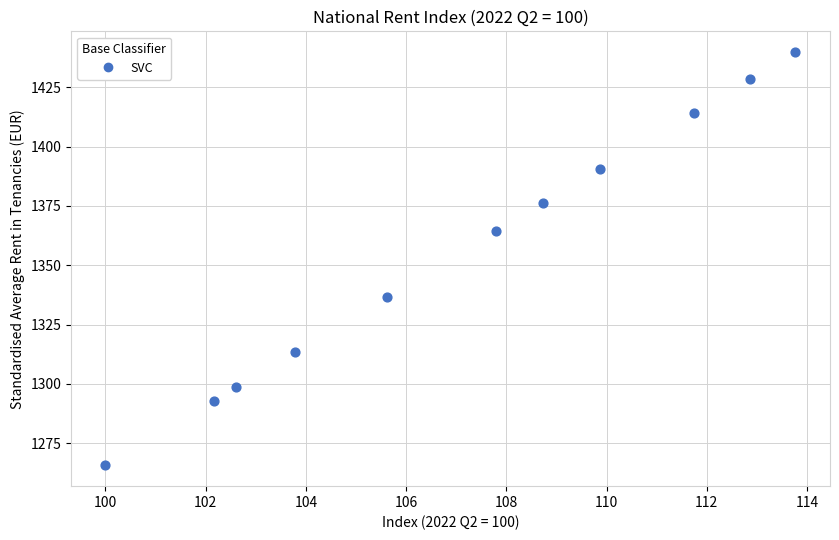

What is the range of X values (max minus min)?

13.8